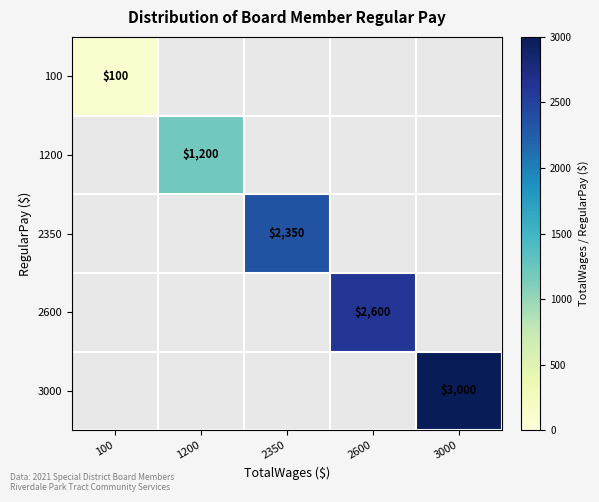

At which label is 100 closest to 100?

100